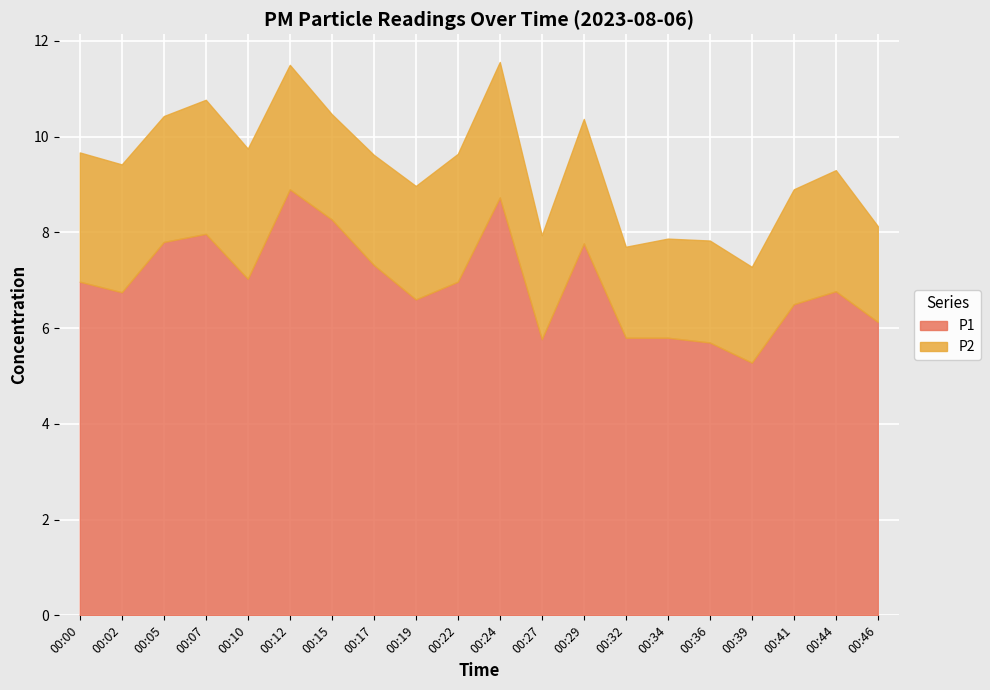

What value does the P1 series have at 00:29?

7.8